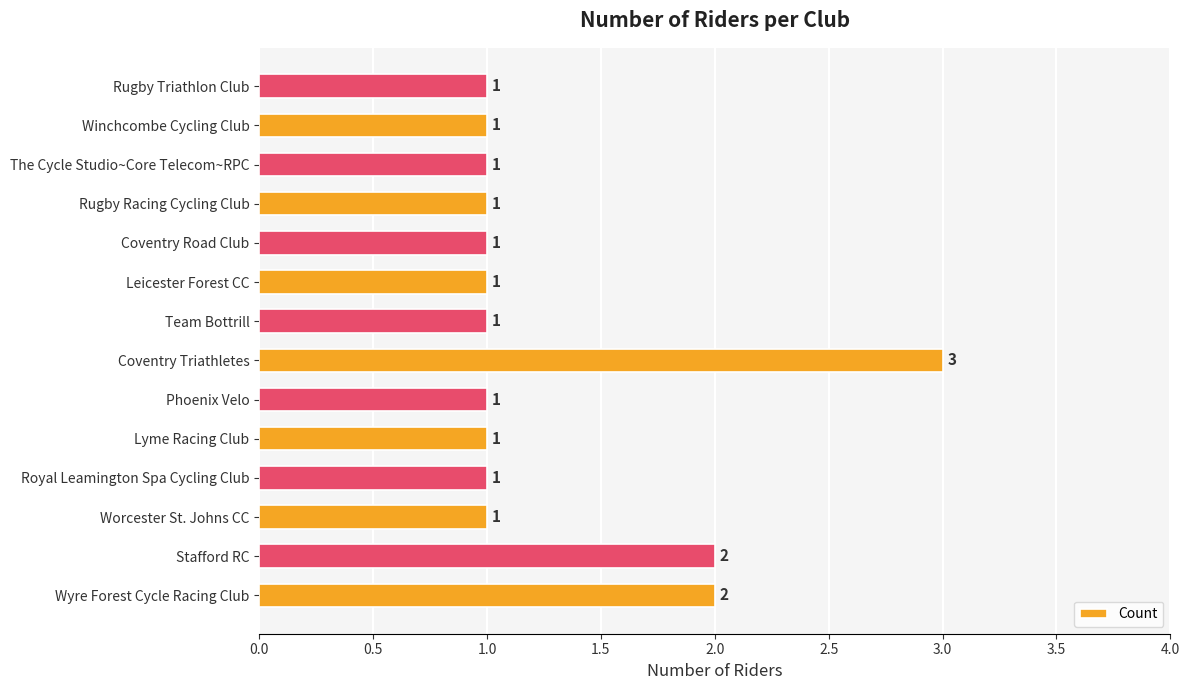

Reading bottom to top, extract all data points from this chart.

Wyre Forest Cycle Racing Club=2	Stafford RC=2	Worcester St. Johns CC=1	Royal Leamington Spa Cycling Club=1	Lyme Racing Club=1	Phoenix Velo=1	Coventry Triathletes=3	Team Bottrill=1	Leicester Forest CC=1	Coventry Road Club=1	Rugby Racing Cycling Club=1	The Cycle Studio~Core Telecom~RPC=1	Winchcombe Cycling Club=1	Rugby Triathlon Club=1